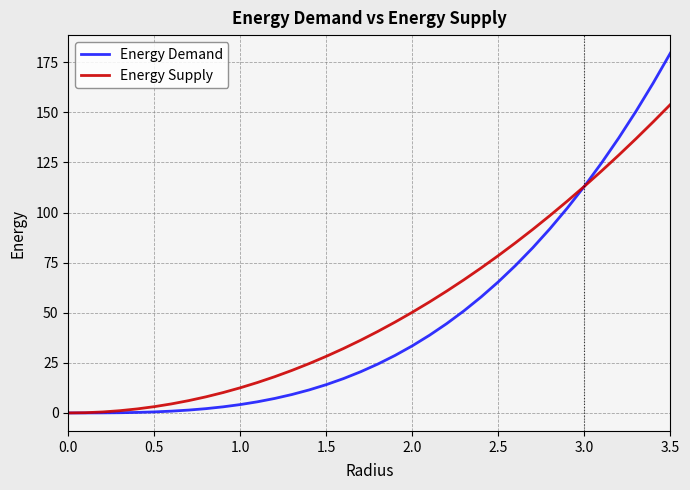

Rank the series by their maximum value, from highest to lowest.

Energy Demand, Energy Supply